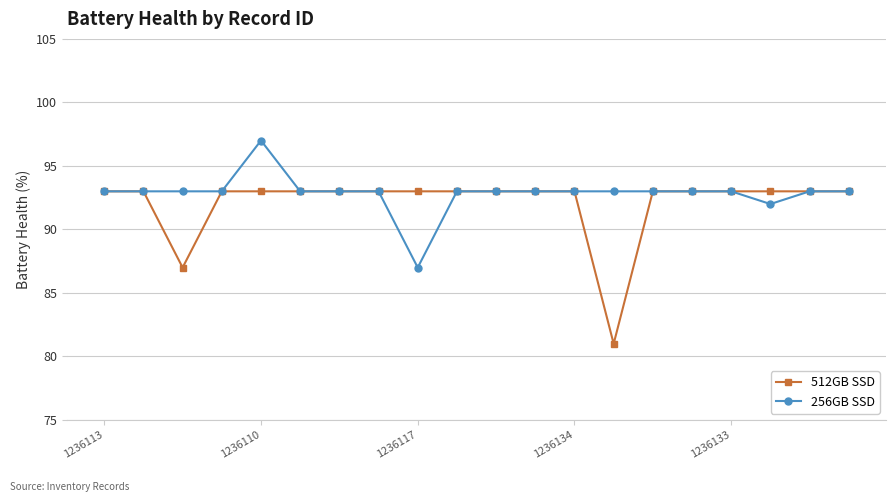

Which series has the widest spread of values?

512GB SSD